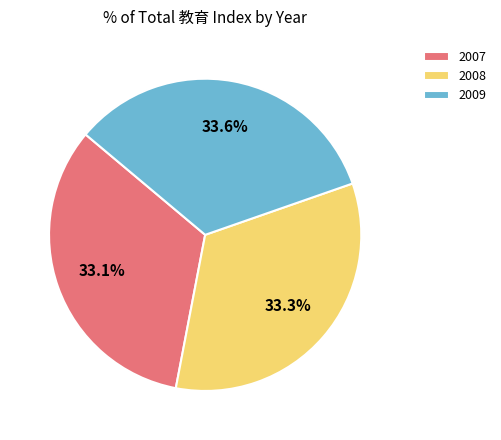

How many slices are in this pie chart?

3